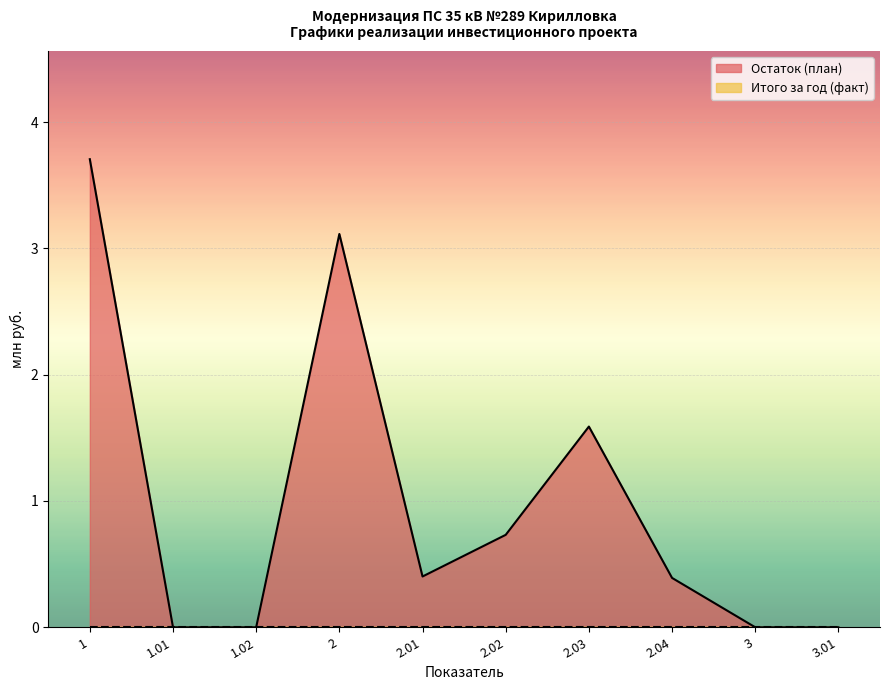

Reading left to right, list all the values displayed in this chart.

3.7	0.0	0.0	3.1	0.4	0.7	1.6	0.4	0.0	0.0